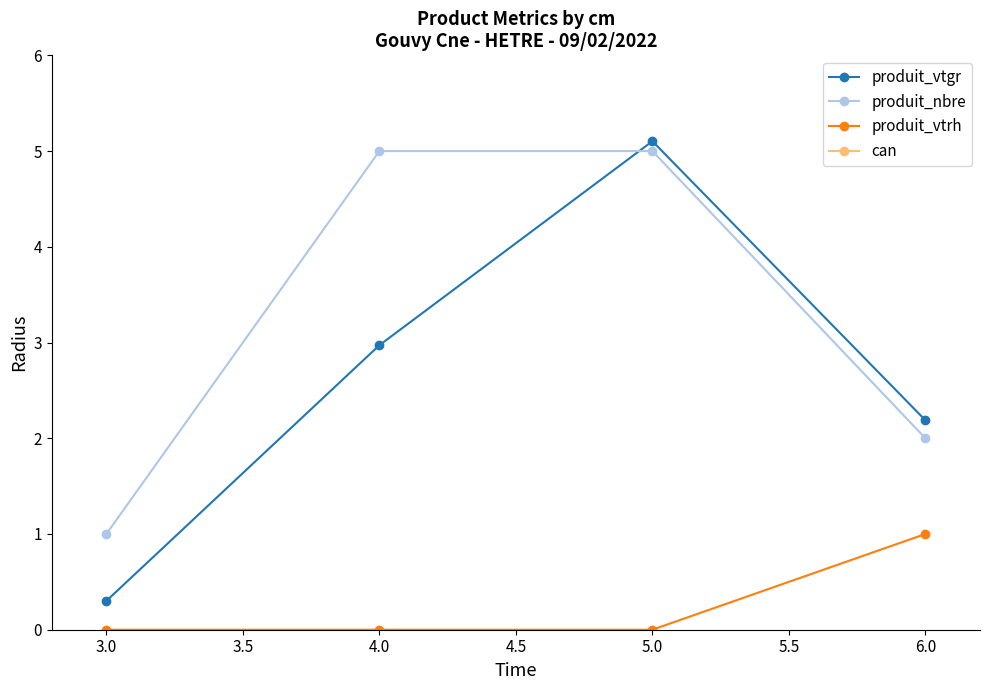

True or false: produit_vtgr and produit_vtrh cross at least once.

False